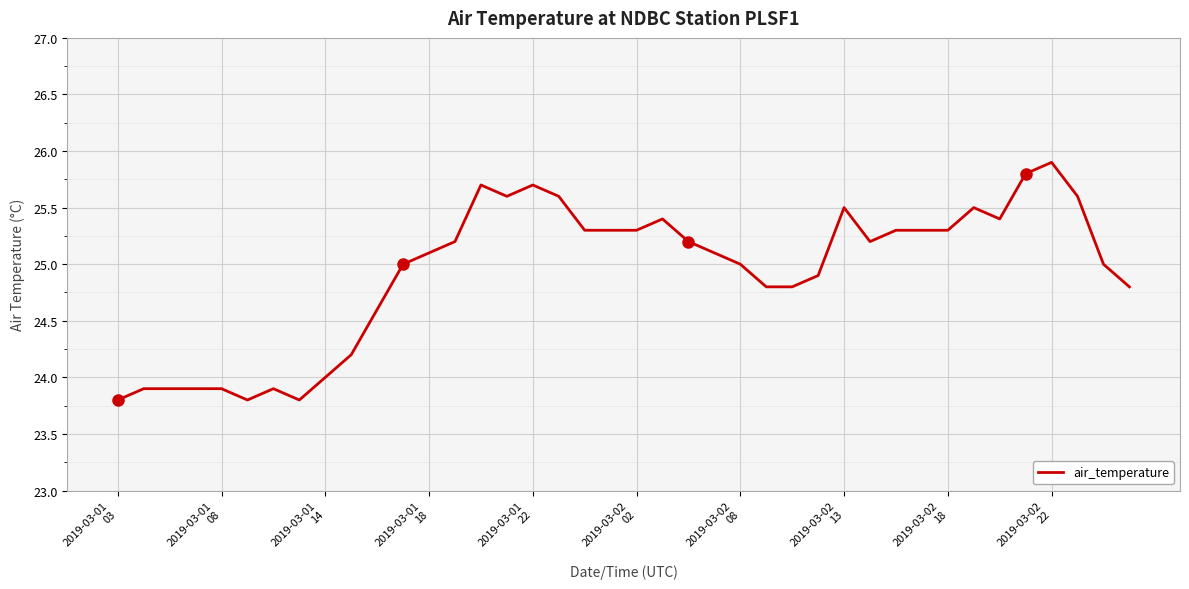

What is the difference between the maximum and minimum values?

2.1